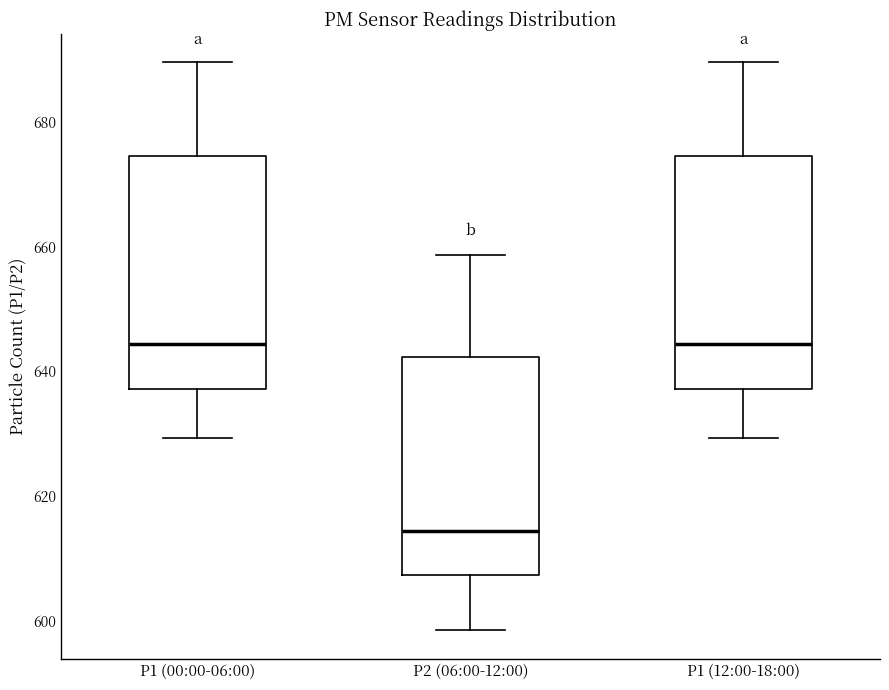

Reading left to right, transcribe this box plot: for each box, give where its median line is, the range the box spans, and where its two whiskers end, as read against the y-axis. The values are not printed on the chart, so give them approximately, as read against the axis.

P1 (00:00-06:00): median 644, box 638 to 674, whiskers 630 to 690
P2 (06:00-12:00): median 614, box 608 to 642, whiskers 598 to 658
P1 (12:00-18:00): median 644, box 638 to 674, whiskers 630 to 690